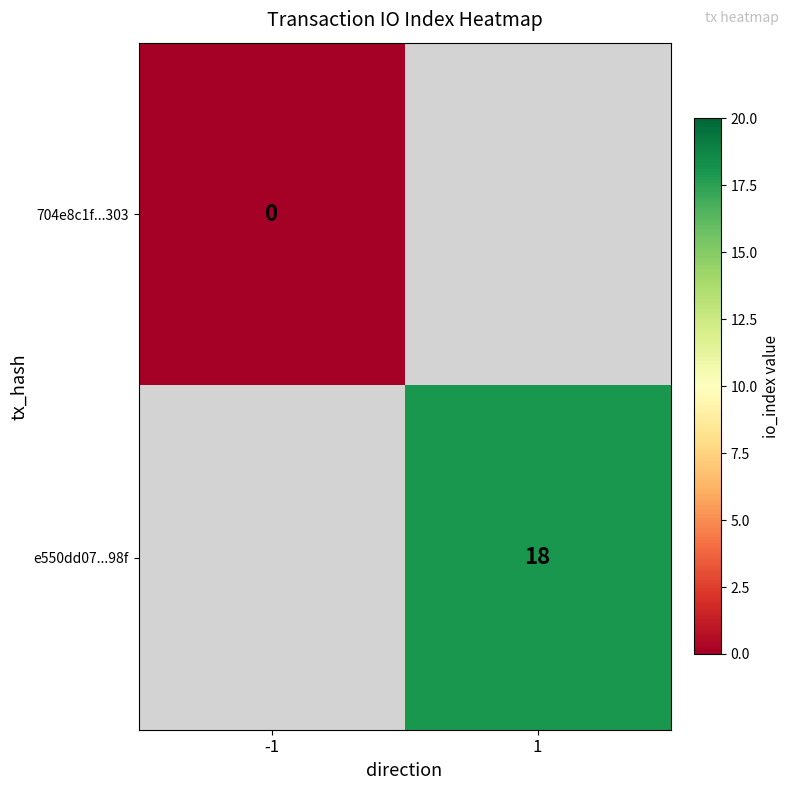

True or false: e550dd07...98f has a value of 24 at 1.

False